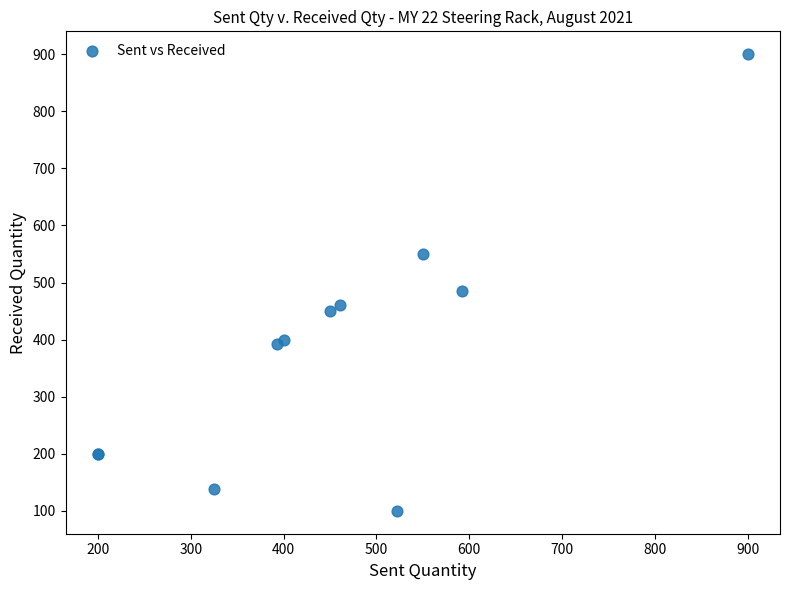

What Y value in the scatter plot is closest to 500?

485